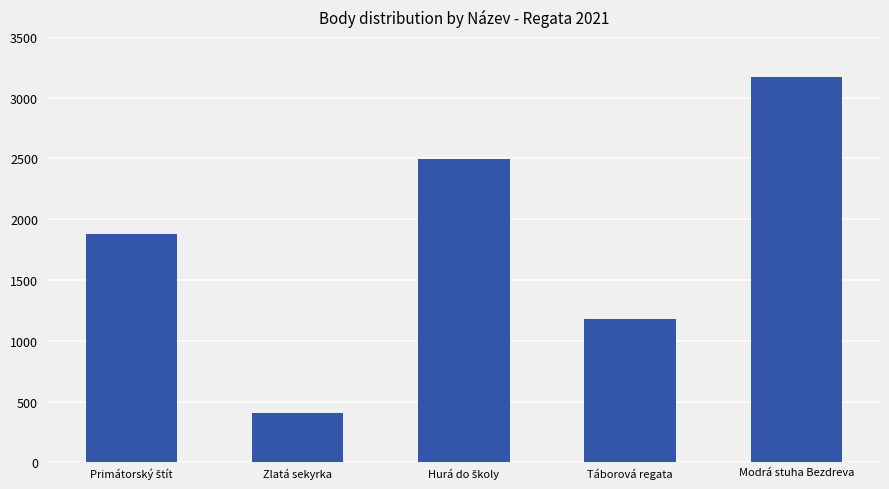

How many data points are less than 1876?

2